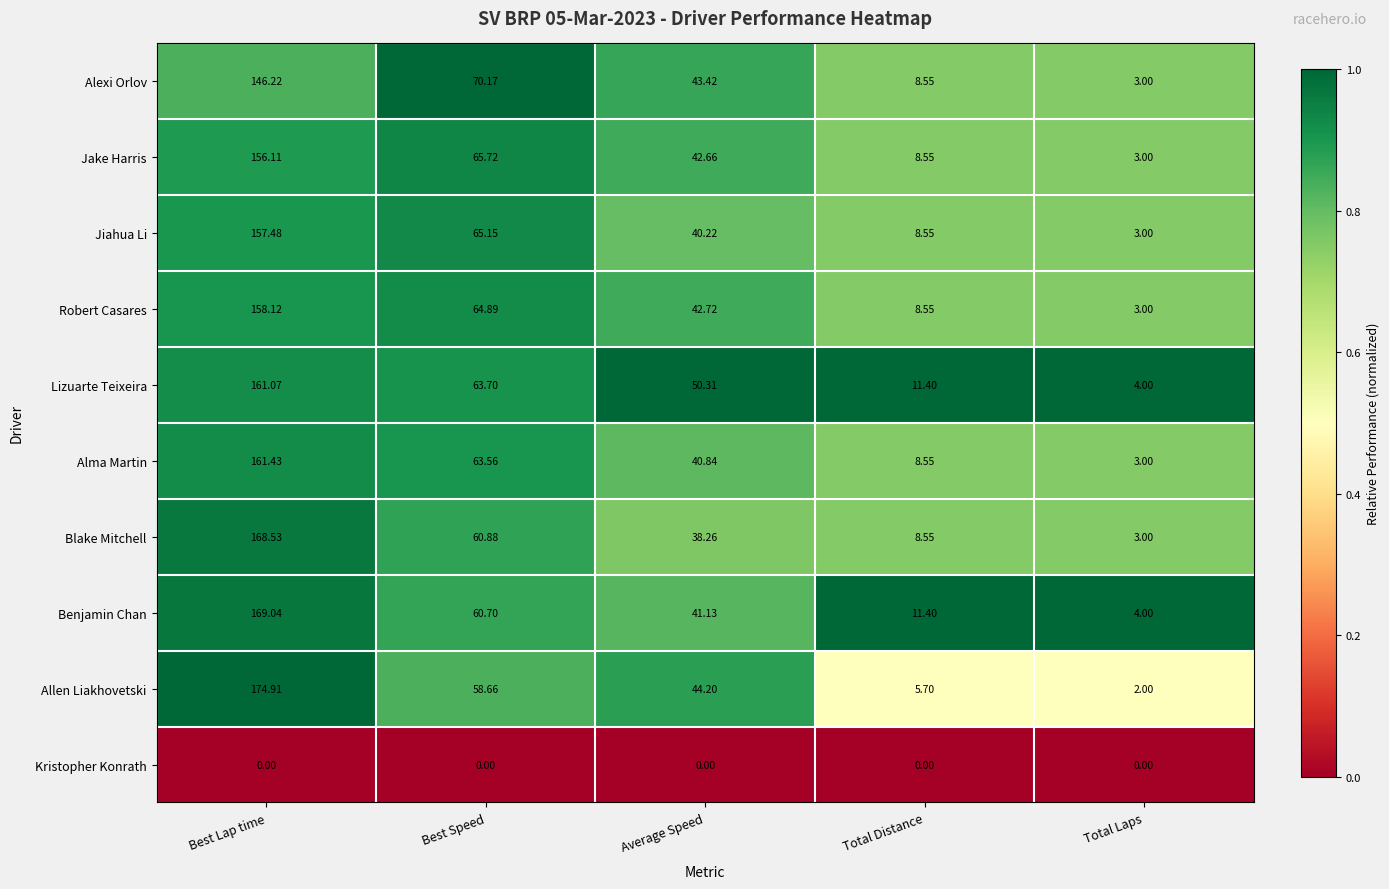

Rank the series at Average Speed from lowest to highest value.

Kristopher Konrath, Blake Mitchell, Jiahua Li, Alma Martin, Benjamin Chan, Jake Harris, Robert Casares, Alexi Orlov, Allen Liakhovetski, Lizuarte Teixeira